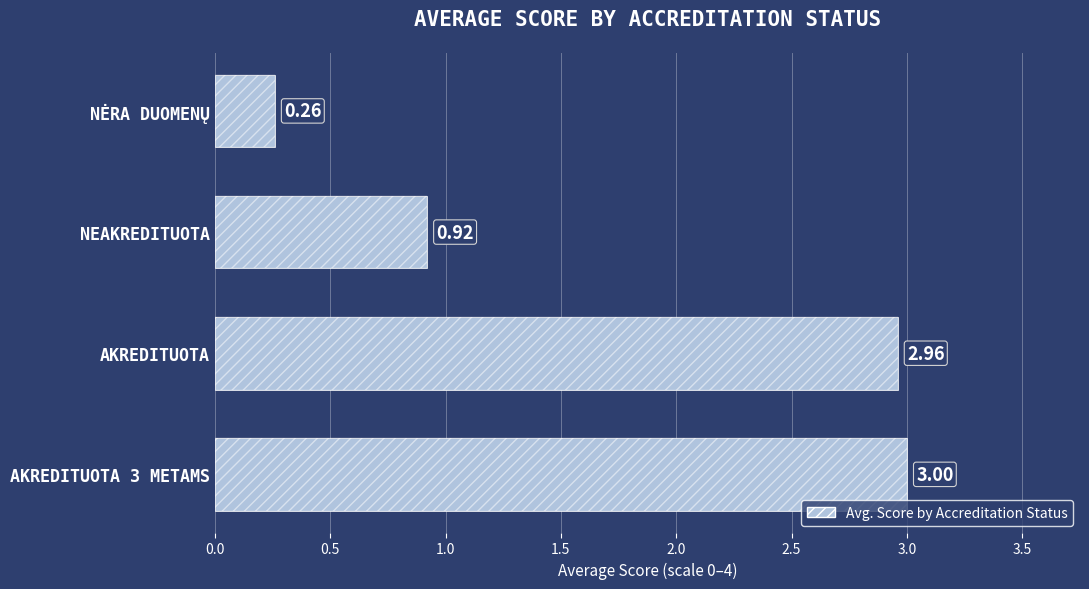

How many distinct data groups are displayed?

1